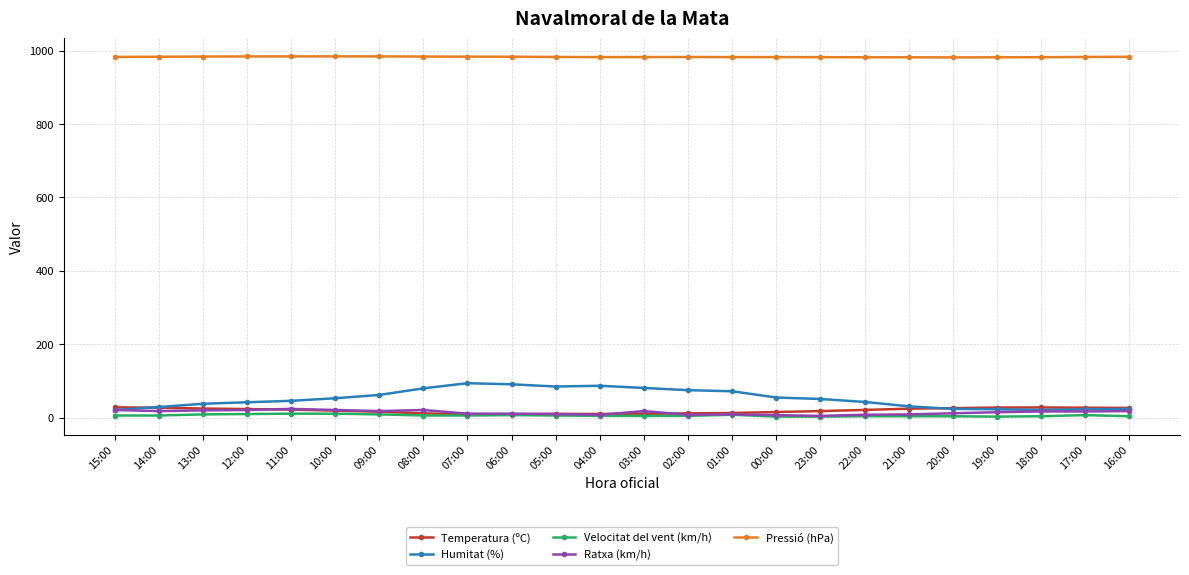

How many lines are shown in the chart?

5